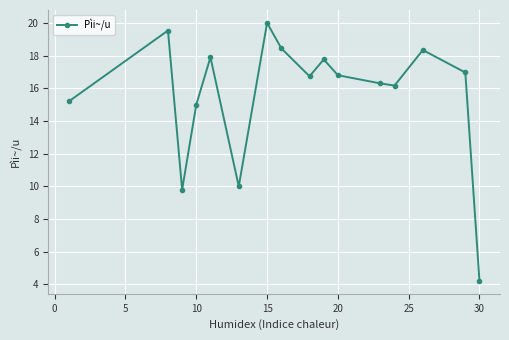

How many lines are shown in the chart?

1